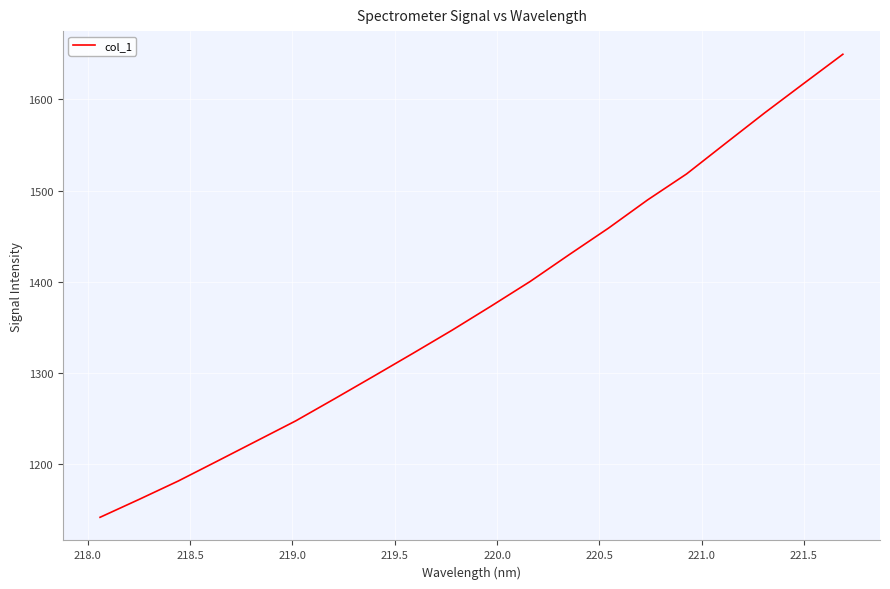

What is the smallest value displayed?

1142.1